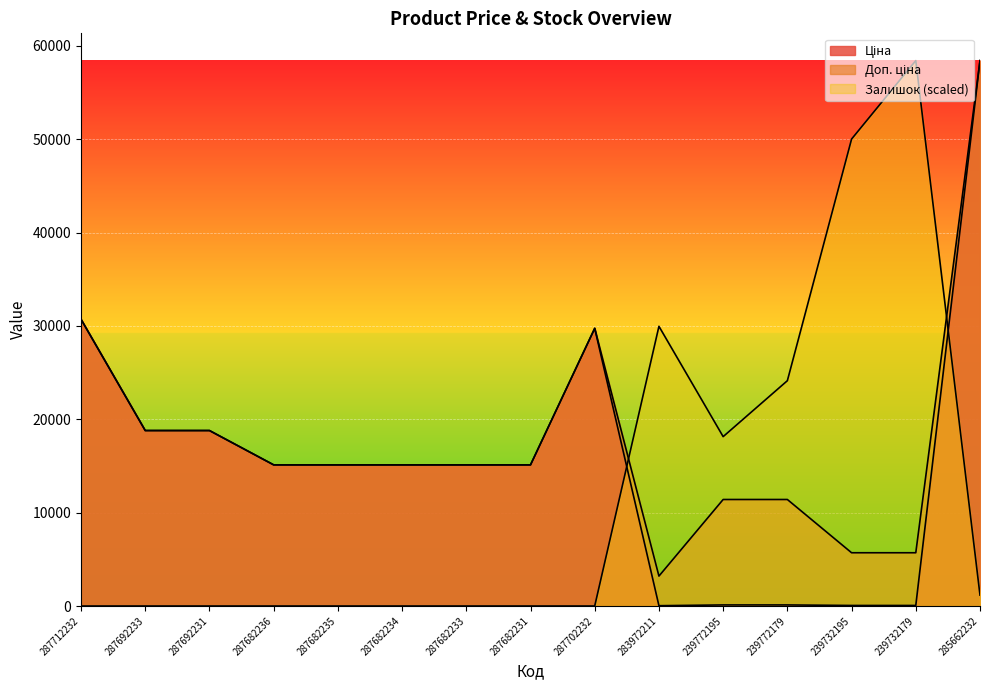

Which series changed the most between 287692233 and 287682231?

Ціна